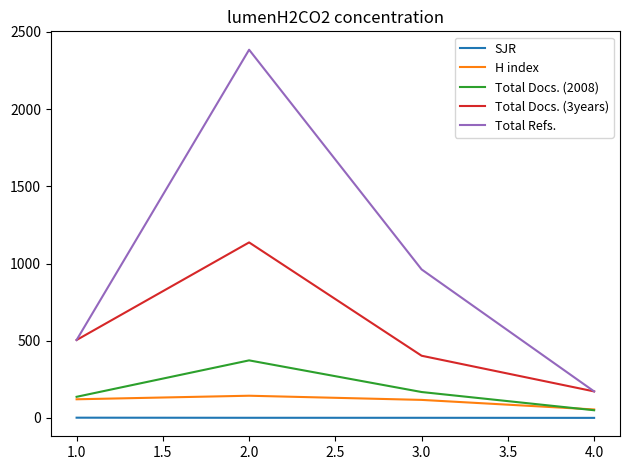

True or false: H index and Total Docs. (3years) intersect in this chart.

False